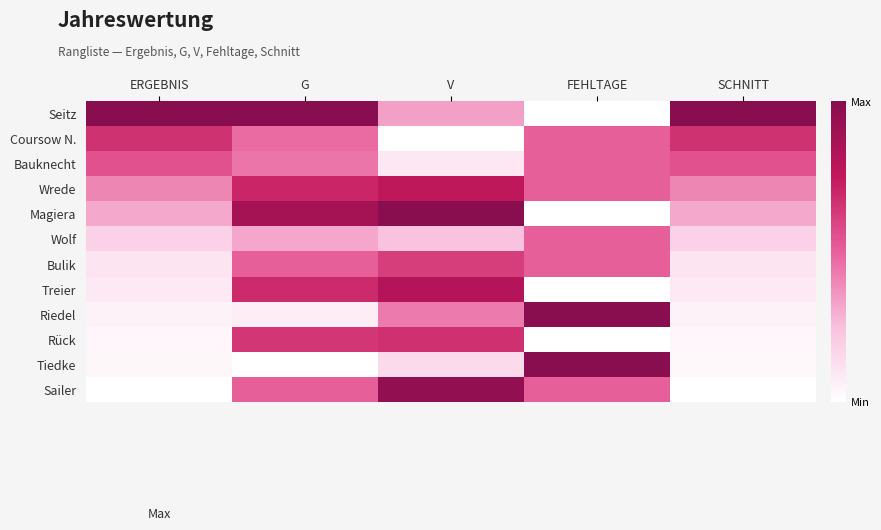

Reading left to right, transcribe all the data shown in this chart.

Seitz: ERGEBNIS=1.0	G=1.0	V=0.3	FEHLTAGE=0.0	SCHNITT=1.0
Coursow N.: ERGEBNIS=0.7	G=0.5	V=0.0	FEHLTAGE=0.5	SCHNITT=0.7
Bauknecht: ERGEBNIS=0.5	G=0.4	V=0.1	FEHLTAGE=0.5	SCHNITT=0.5
Wrede: ERGEBNIS=0.4	G=0.7	V=0.8	FEHLTAGE=0.5	SCHNITT=0.4
Magiera: ERGEBNIS=0.3	G=0.9	V=1.0	FEHLTAGE=0.0	SCHNITT=0.3
Wolf: ERGEBNIS=0.2	G=0.3	V=0.2	FEHLTAGE=0.5	SCHNITT=0.2
Bulik: ERGEBNIS=0.1	G=0.5	V=0.6	FEHLTAGE=0.5	SCHNITT=0.1
Treier: ERGEBNIS=0.1	G=0.7	V=0.8	FEHLTAGE=0.0	SCHNITT=0.1
Riedel: ERGEBNIS=0.1	G=0.1	V=0.4	FEHLTAGE=1.0	SCHNITT=0.1
Rück: ERGEBNIS=0.0	G=0.6	V=0.7	FEHLTAGE=0.0	SCHNITT=0.0
Tiedke: ERGEBNIS=0.0	G=0.0	V=0.1	FEHLTAGE=1.0	SCHNITT=0.0
Sailer: ERGEBNIS=0.0	G=0.5	V=1.0	FEHLTAGE=0.5	SCHNITT=0.0